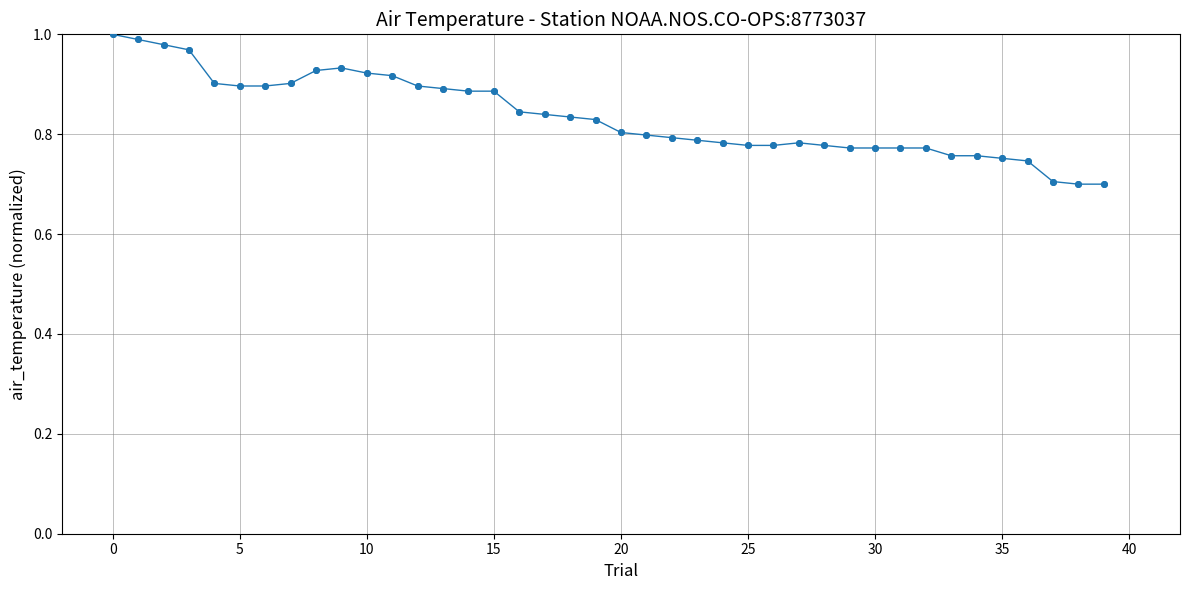

What is the difference between the maximum and minimum values?

0.3